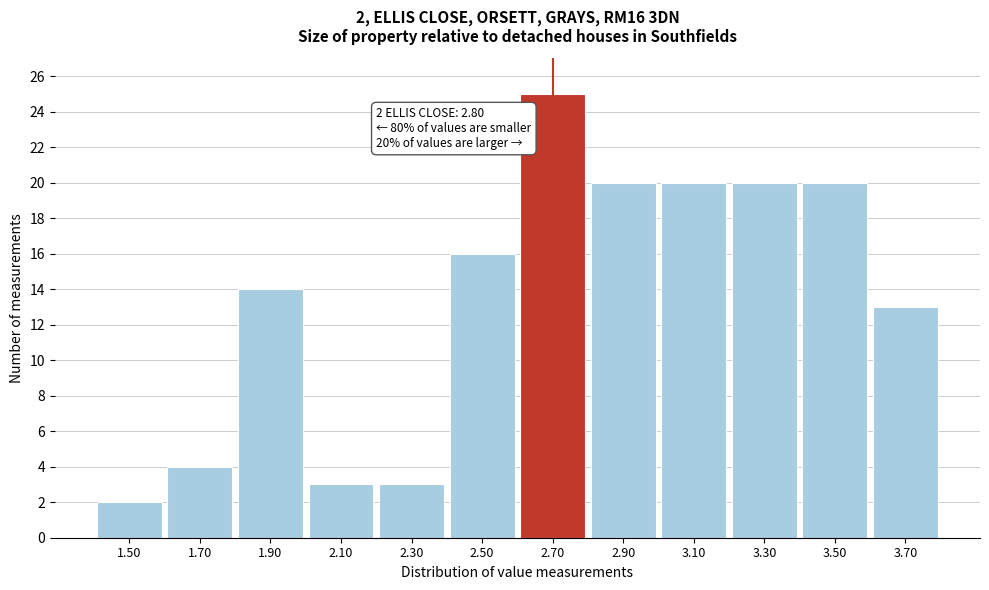

Reading left to right, what are all the values shown in this chart?

1.50=2	1.70=4	1.90=14	2.10=3	2.30=3	2.50=16	2.70=25	2.90=20	3.10=20	3.30=20	3.50=20	3.70=13